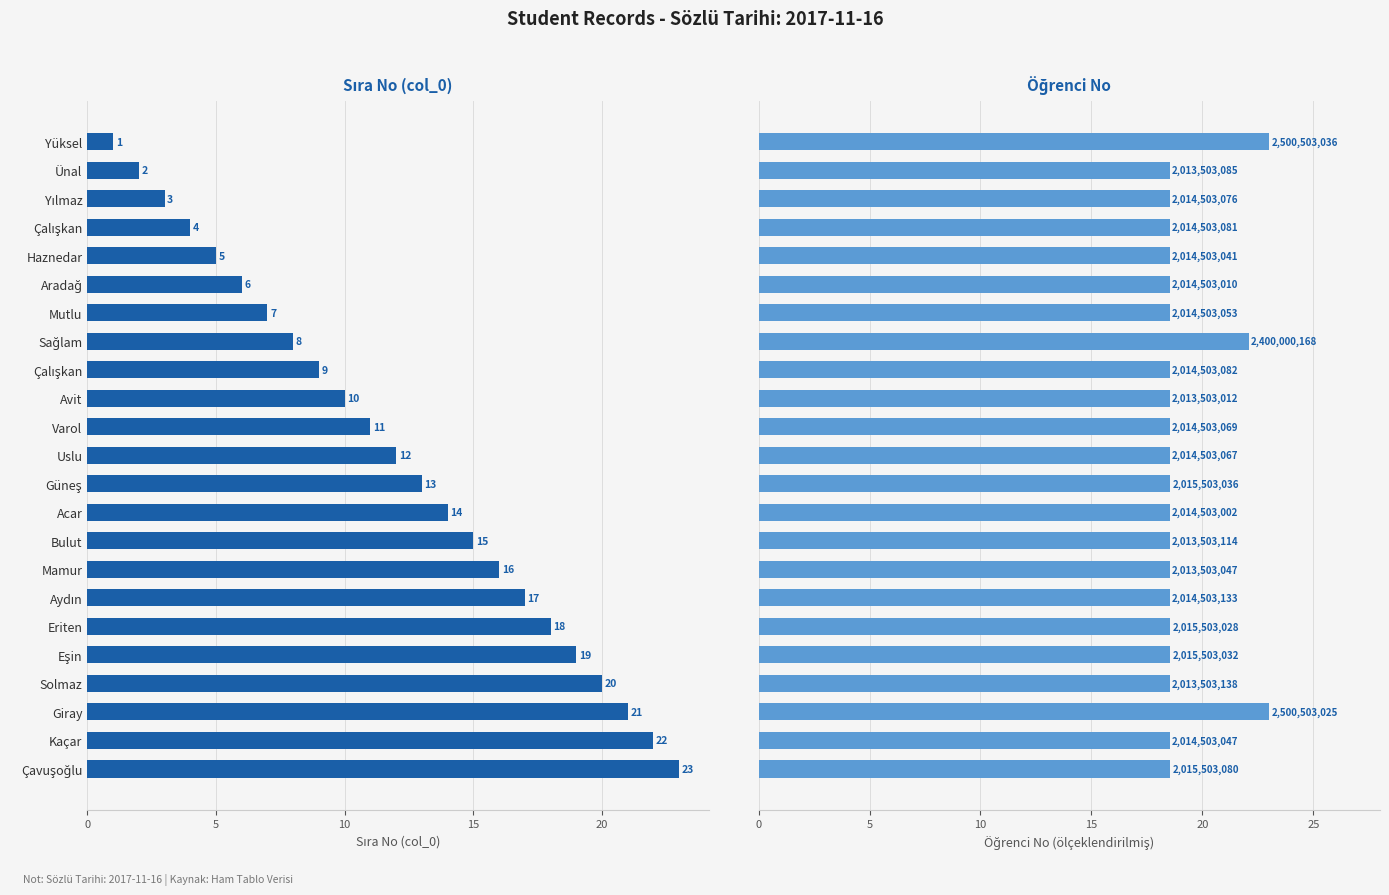

What is the sum of all Öğrenci No values?

438.7